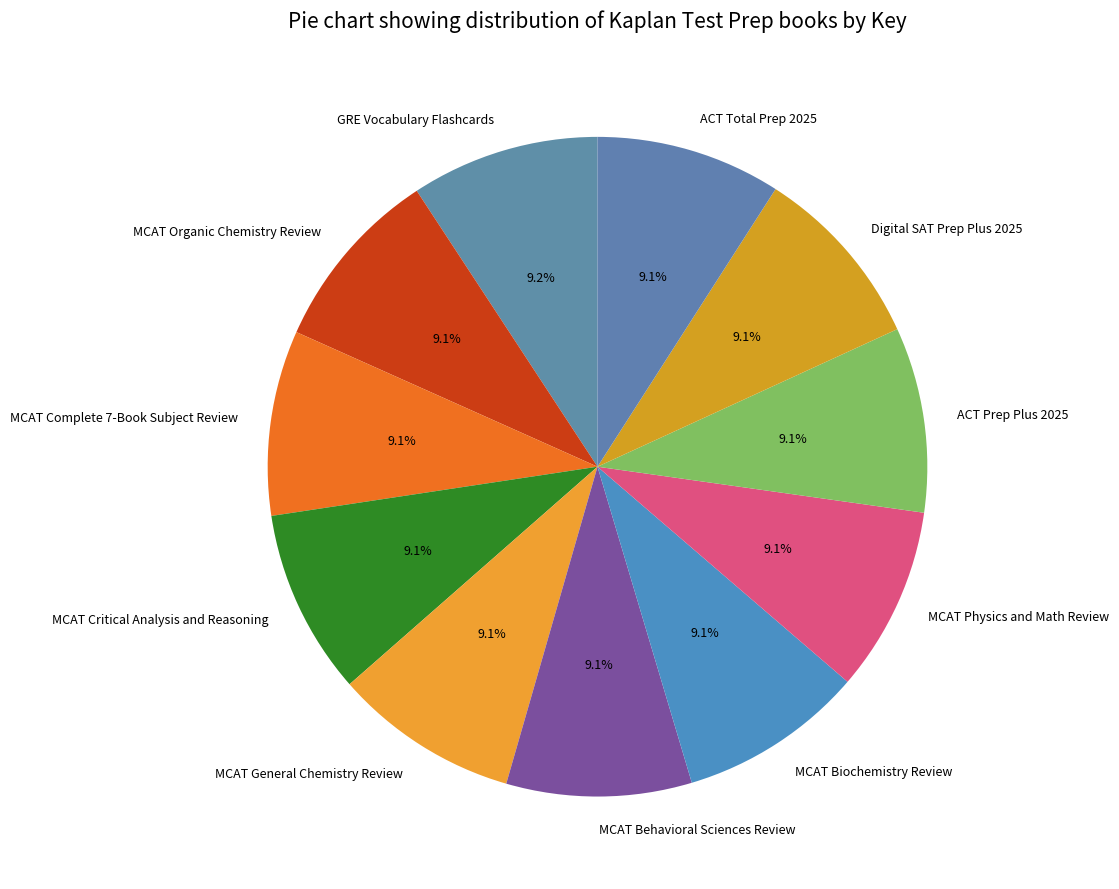

True or false: MCAT Critical Analysis and Reasoning accounts for 9% of the total.

True